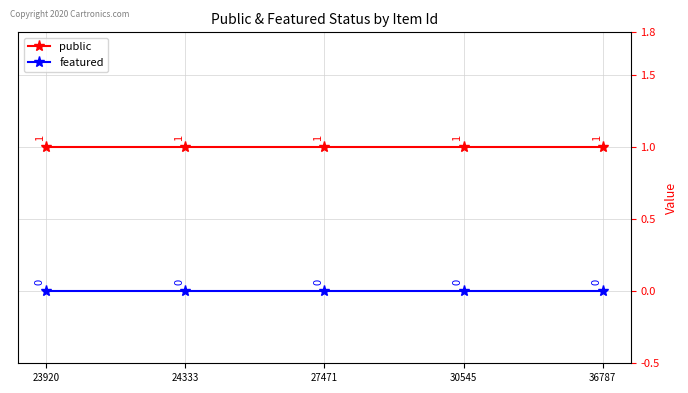

Does the chart have visible grid lines?

Yes